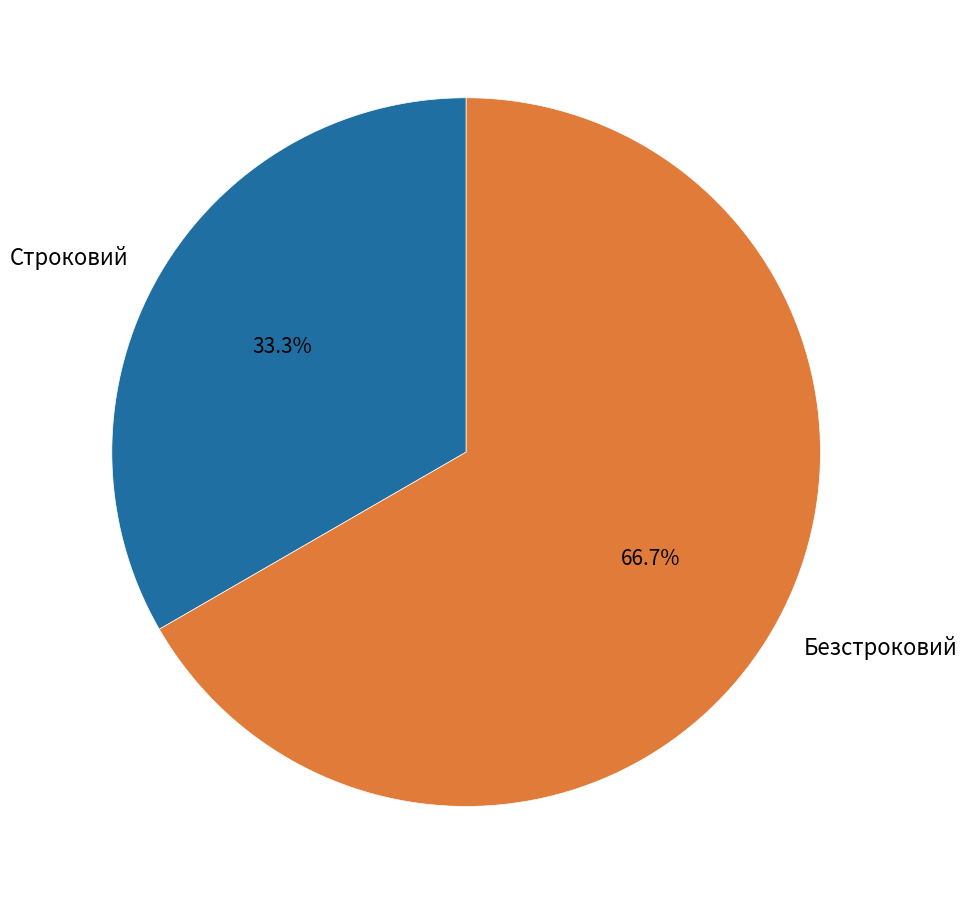

To the nearest percent, what portion does Безстроковий represent?

67%